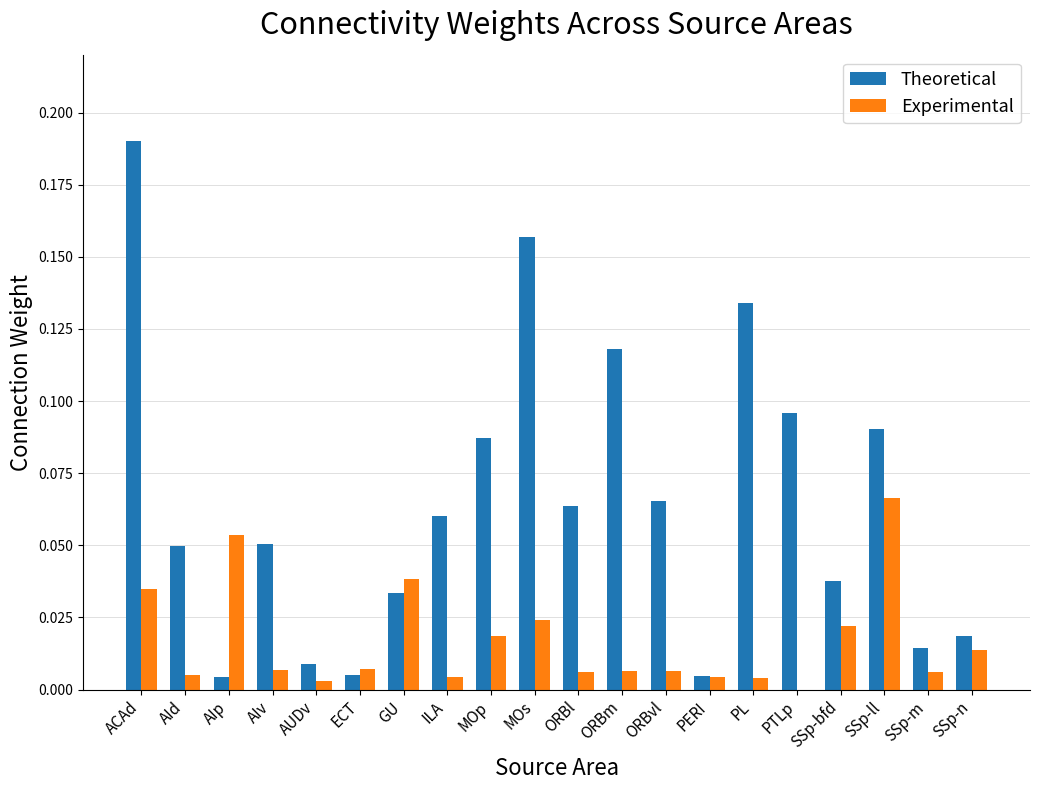

What is the sum of all Theoretical values?

1.3